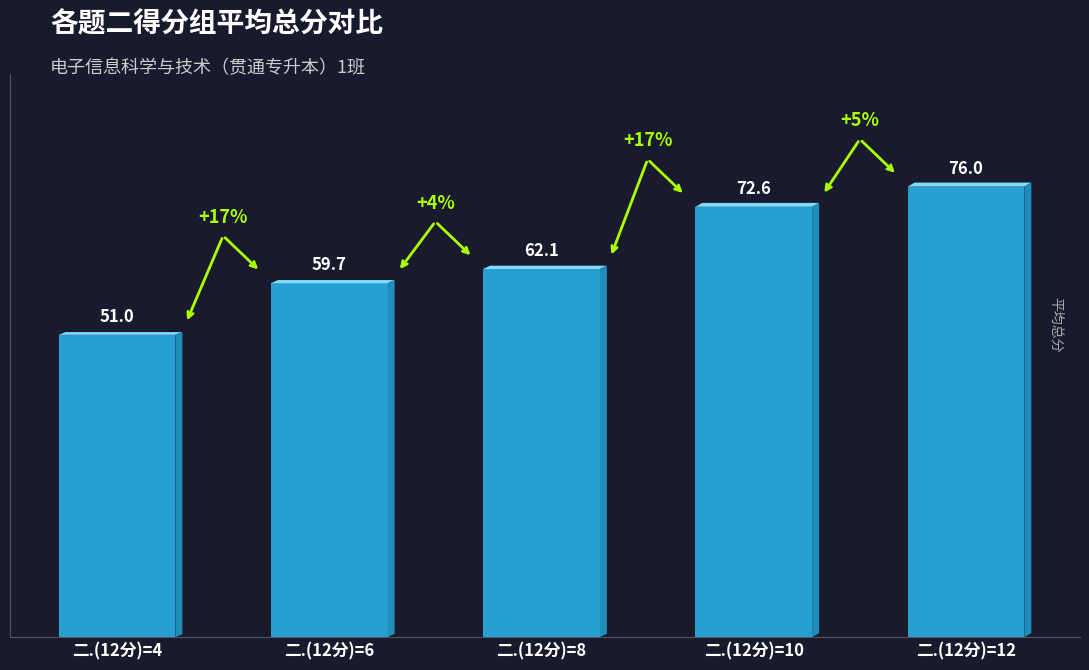

List the labels in order of value, largest first.

二.(12分)=12, 二.(12分)=10, 二.(12分)=8, 二.(12分)=6, 二.(12分)=4